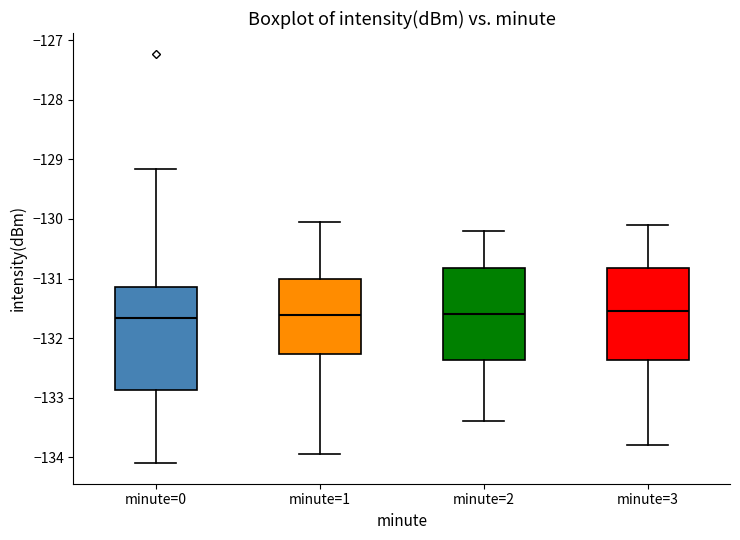

Comparing the boxes themselves (not the whiskers), which one is the tallest?

minute=0